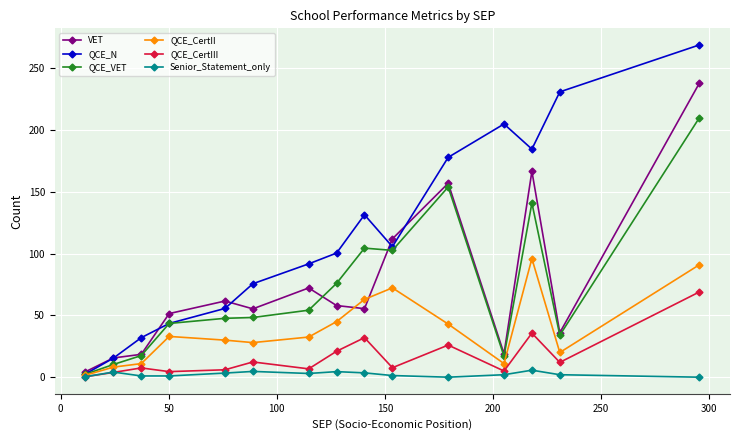

True or false: Senior_Statement_only has more than 0 interior local peaks.

True